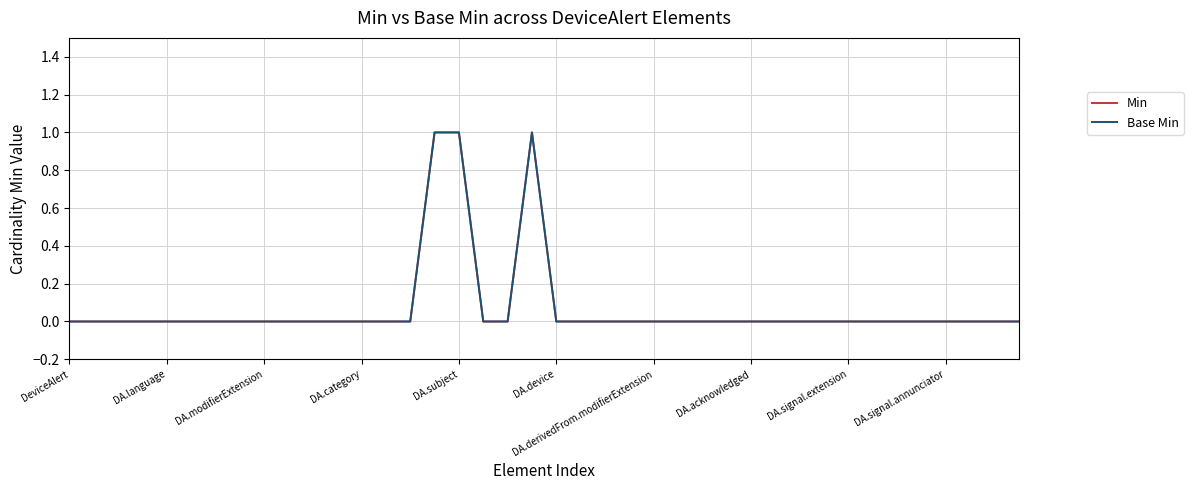

At which category is the sum across all series the highest?

15